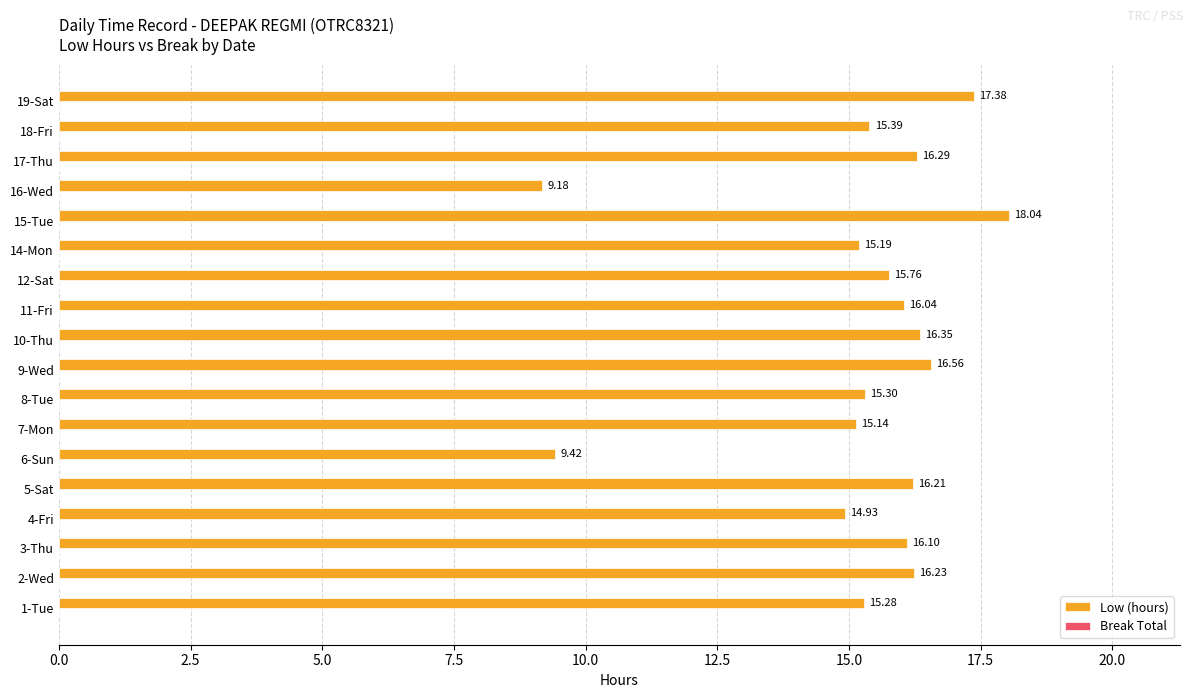

List the labels in order of value, largest first.

15-Tue, 19-Sat, 9-Wed, 10-Thu, 17-Thu, 2-Wed, 5-Sat, 3-Thu, 11-Fri, 12-Sat, 18-Fri, 8-Tue, 1-Tue, 14-Mon, 7-Mon, 4-Fri, 6-Sun, 16-Wed